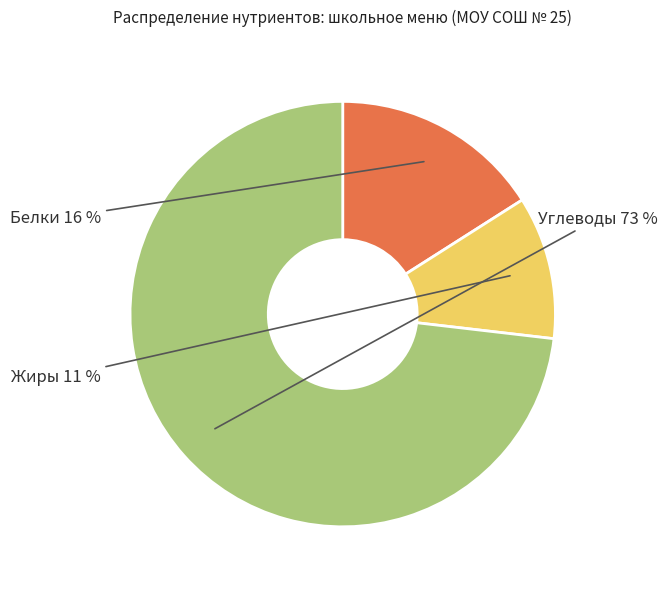

What is the ratio of the value at Жиры to the value at Белки?

0.7